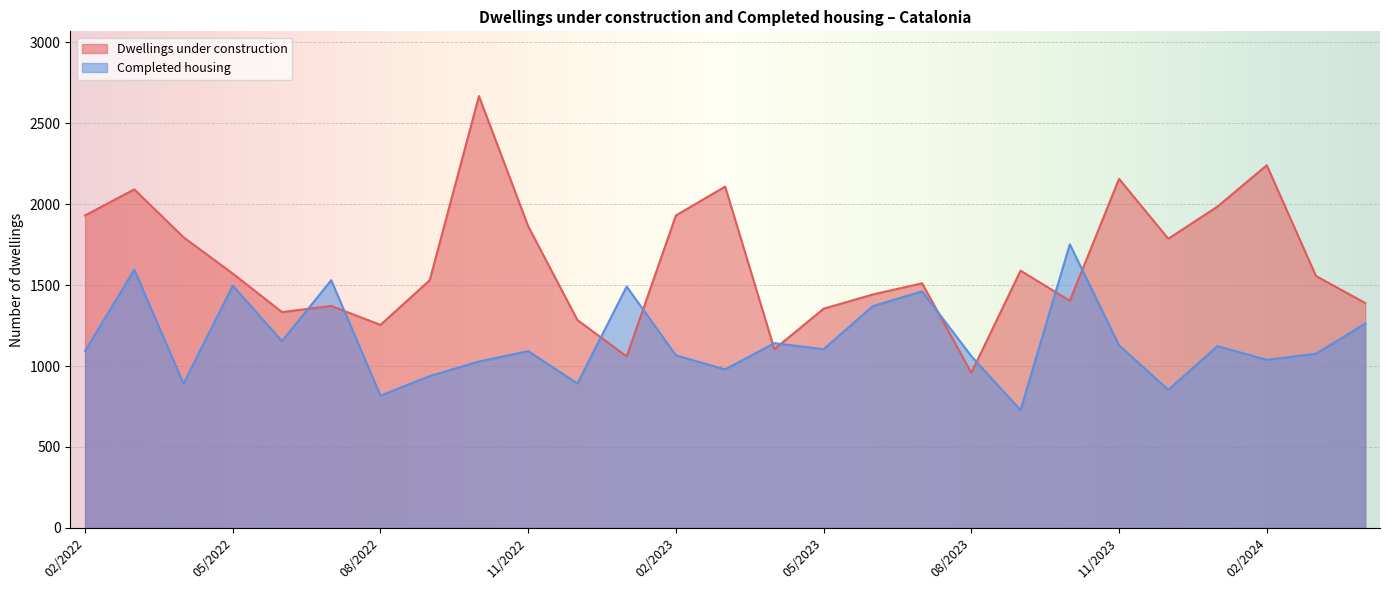

What is the difference between the Completed housing values at 09/2023 and 08/2023?

334